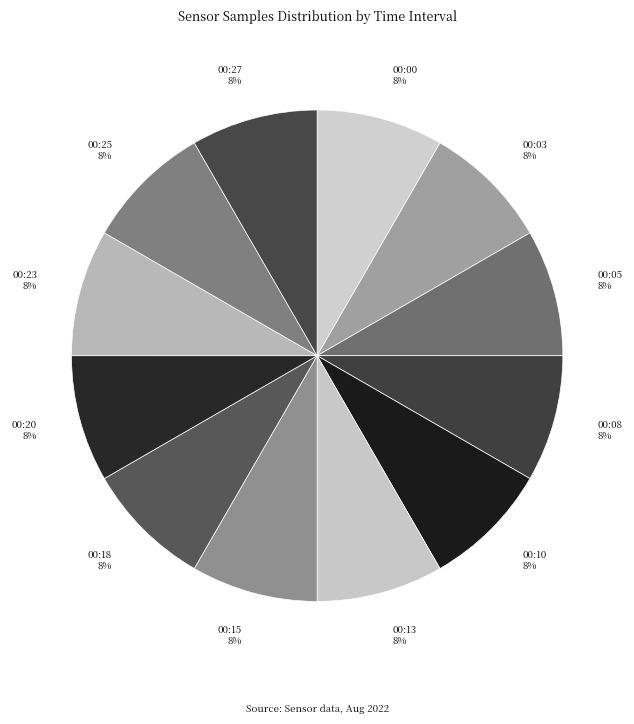

True or false: 00:23 accounts for 8% of the total.

True